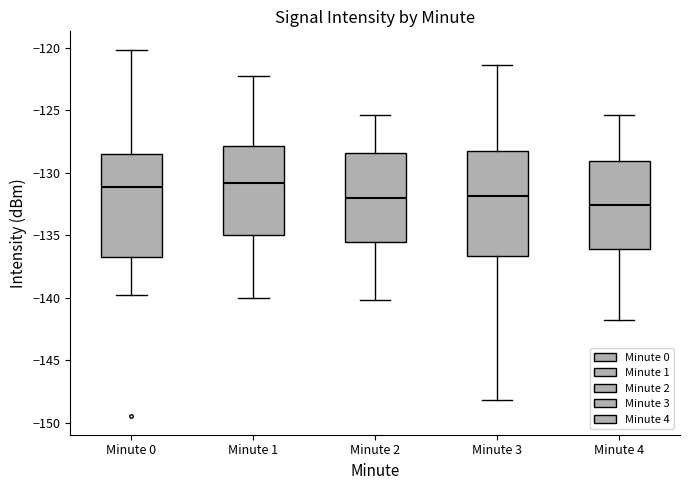

Reading left to right, transcribe this box plot: for each box, give where its median line is, the range the box spans, and where its two whiskers end, as read against the y-axis. The values are not printed on the chart, so give them approximately, as read against the axis.

Minute 0: median -131.0, box -136.5 to -128.5, whiskers -139.5 to -120.0
Minute 1: median -131.0, box -135.0 to -128.0, whiskers -140.0 to -122.0
Minute 2: median -132.0, box -135.5 to -128.5, whiskers -140.0 to -125.5
Minute 3: median -132.0, box -136.5 to -128.5, whiskers -148.0 to -121.5
Minute 4: median -132.5, box -136.0 to -129.0, whiskers -142.0 to -125.5